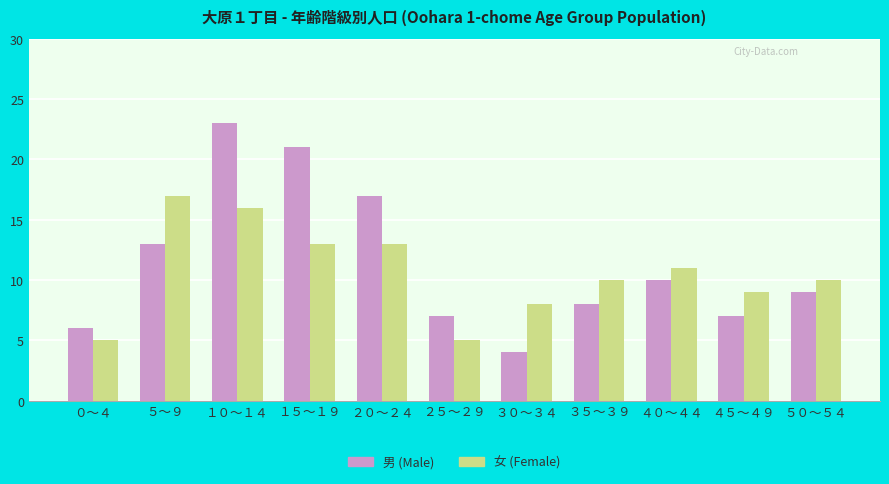

At ４５～４９, list the series in order from largest to smallest.

女 (Female), 男 (Male)